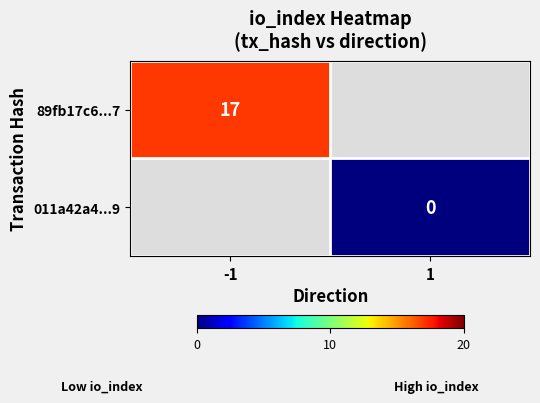

The 89fb17c6...7 series shows 17 at -1. True or false?

True